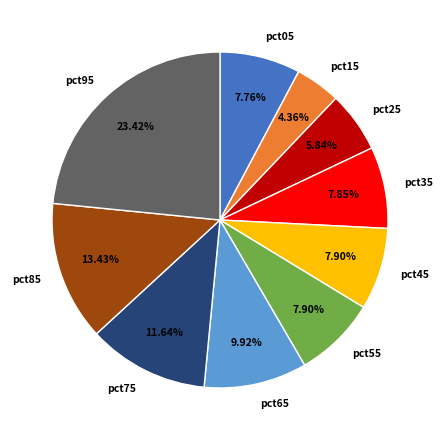

Is it true that pct85 is 13% of the pie?

True